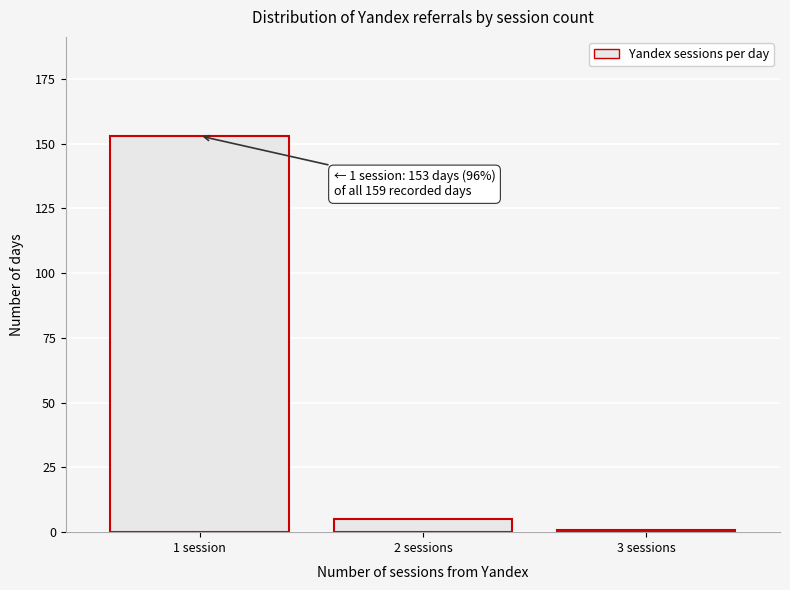

Reading left to right, transcribe all the data shown in this chart.

153	5	1